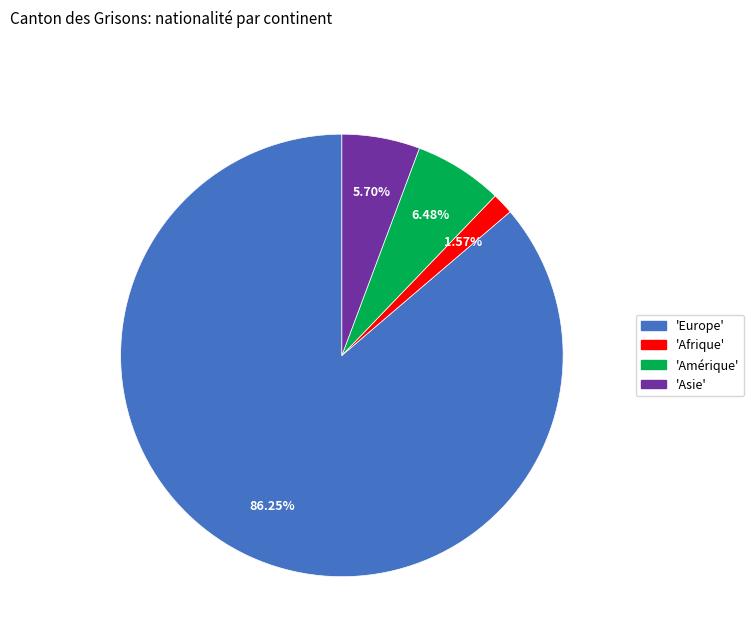

Is there a majority slice in this chart?

Yes